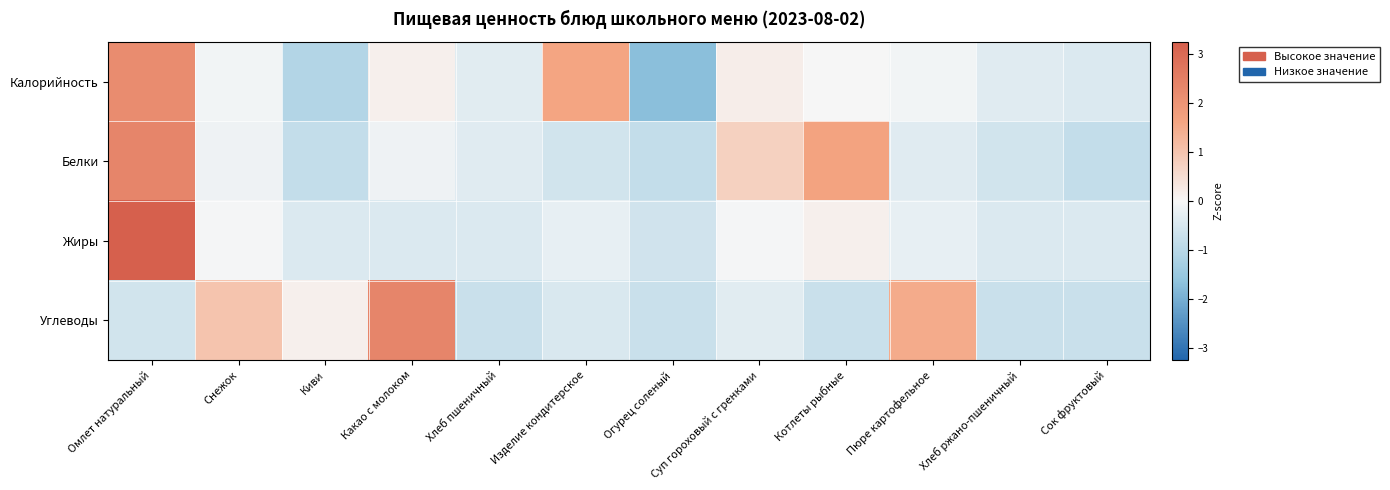

Which has a higher value, Какао с молоком or Огурец соленый?

Какао с молоком